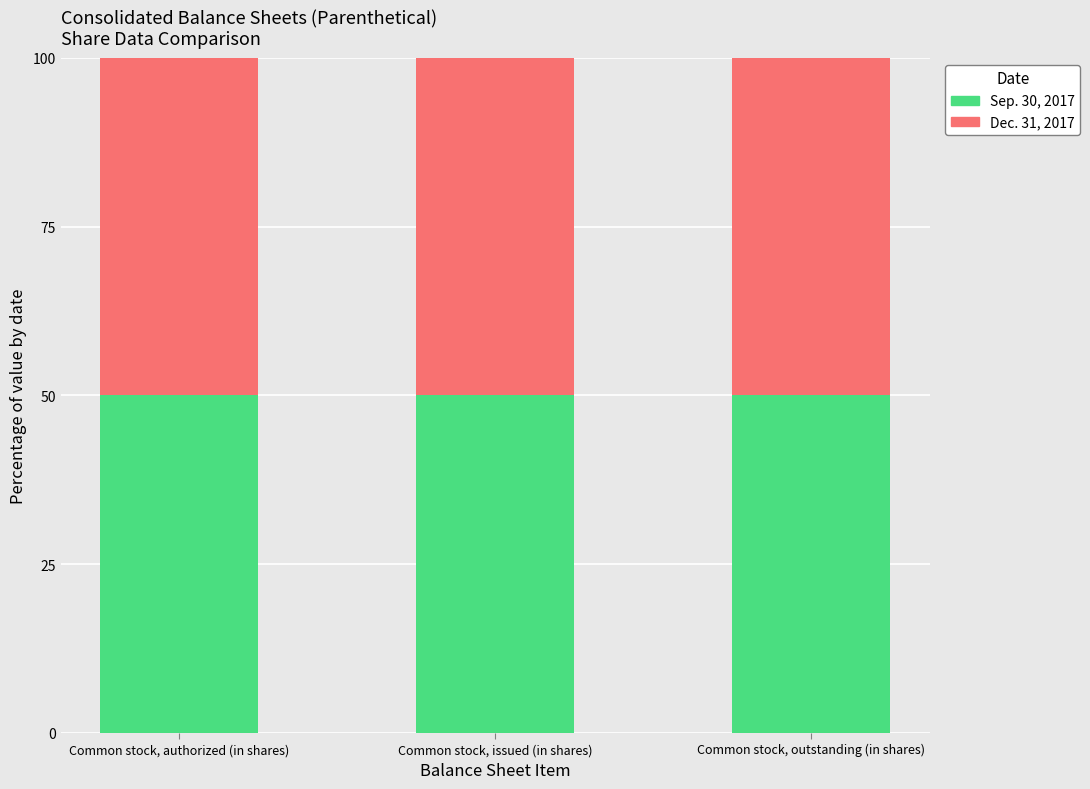

Reading left to right, transcribe the values for Sep. 30, 2017.

Common stock, authorized (in shares)=50.0	Common stock, issued (in shares)=50.0	Common stock, outstanding (in shares)=50.0